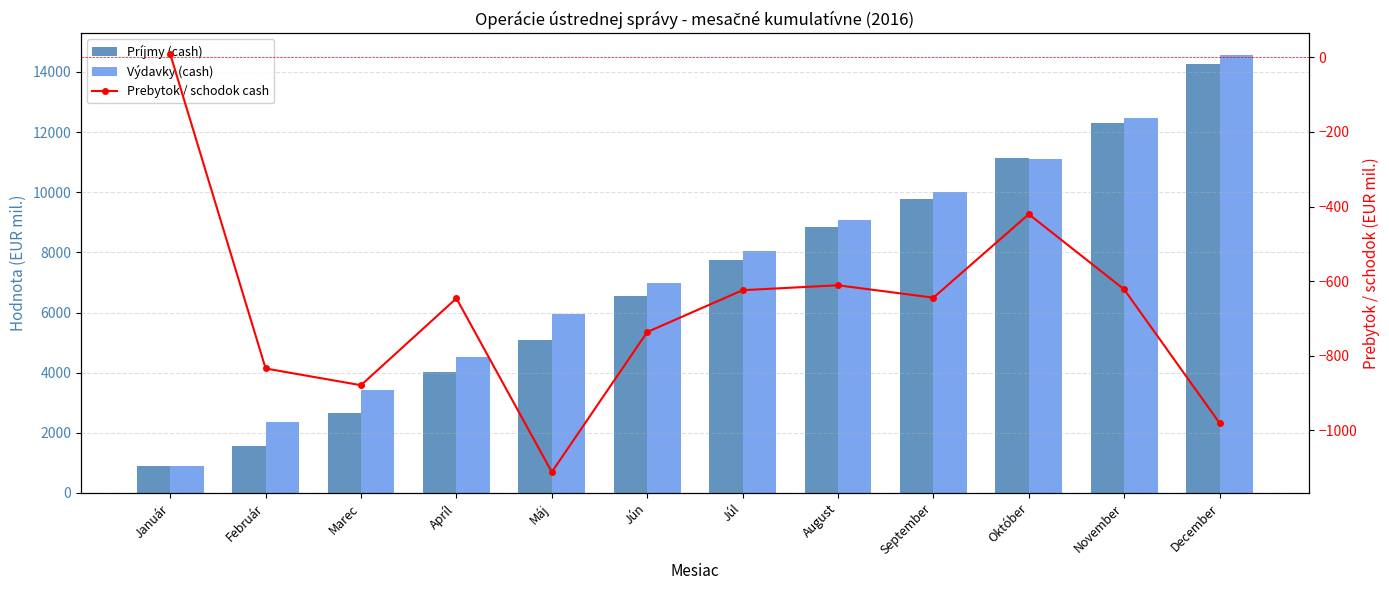

Which category has the lowest value in the Prebytok / schodok cash series?

Máj